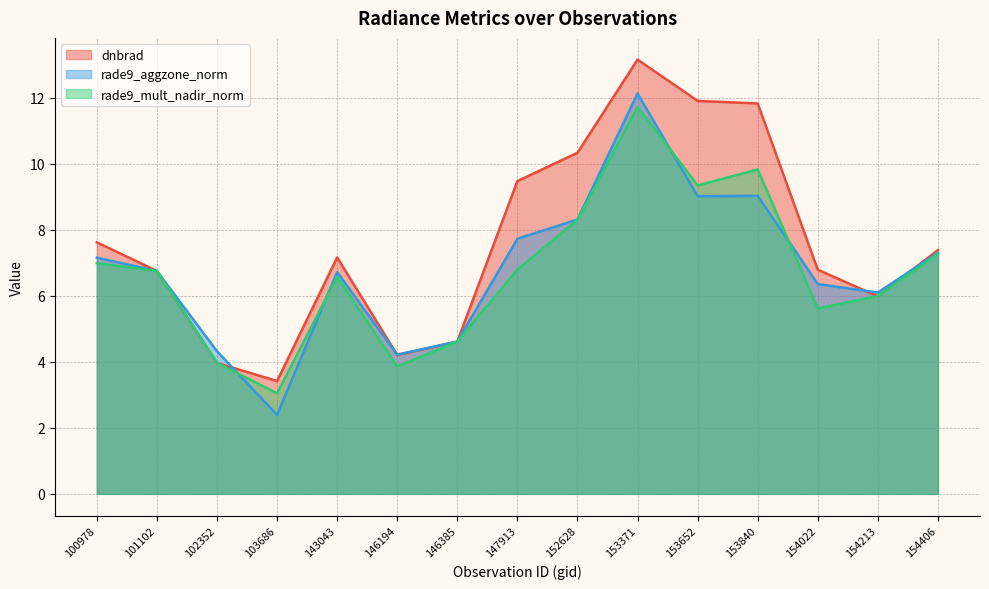

True or false: dnbrad and rade9_aggzone_norm cross at least once.

True